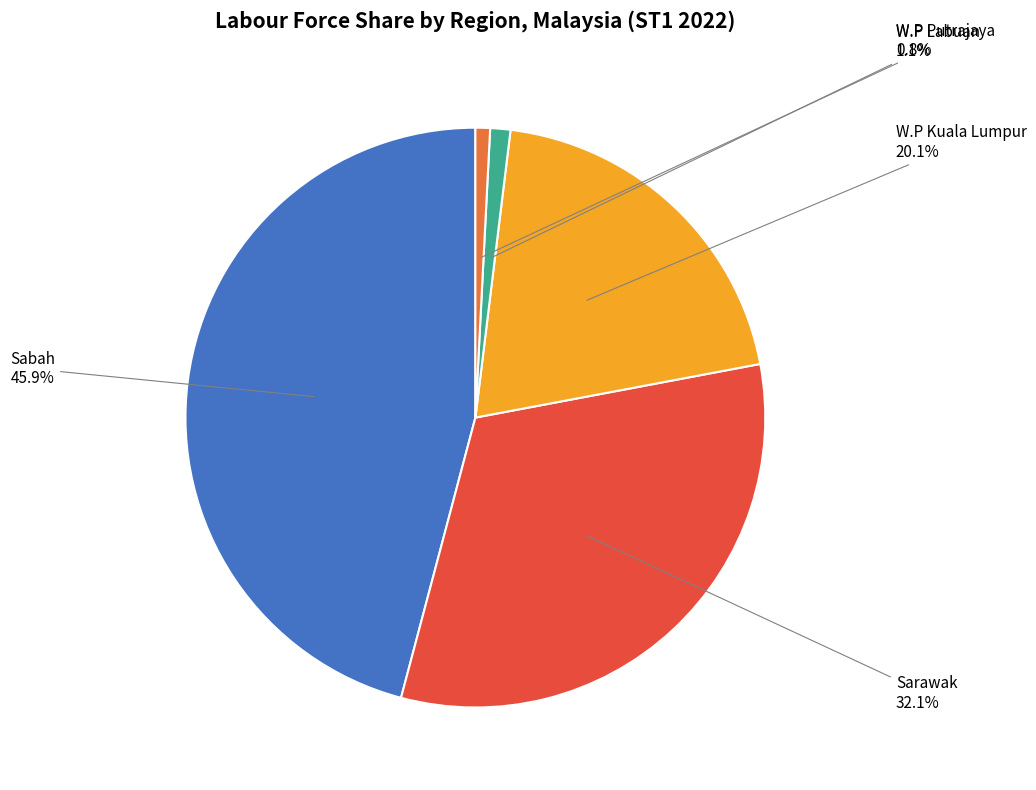

Count the number of slices in the pie.

5